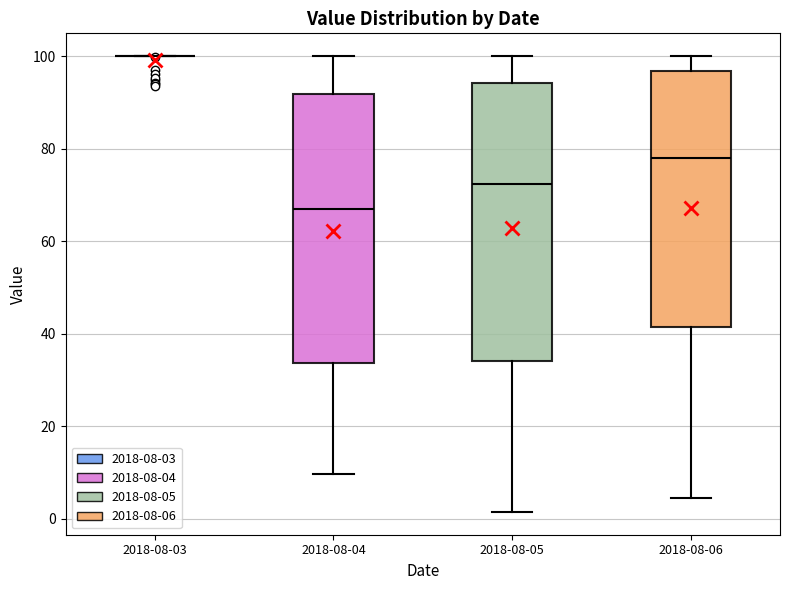

Where does the median line of the box for 2018-08-04 sit on the y-axis? The values are not printed on the chart, so give them approximately, as read against the axis.

66